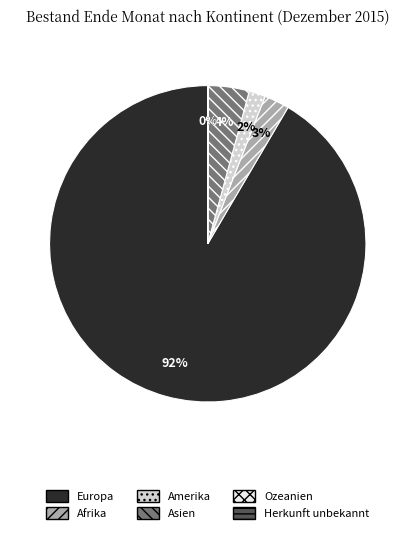

What is the ratio of the value at Amerika to the value at Afrika?

0.7